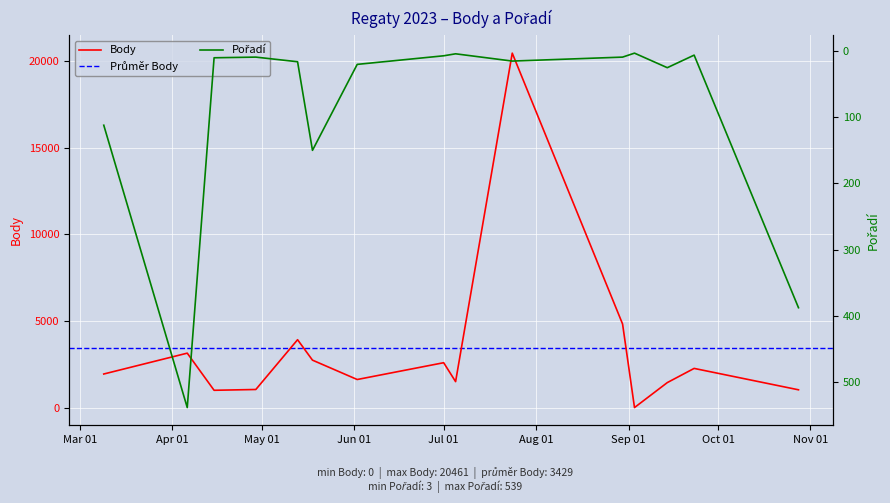

How many values in Body are above zero?

14